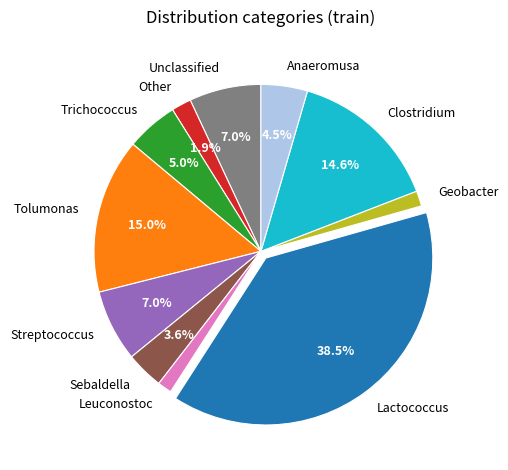

What is the largest slice in the pie chart?

Lactococcus